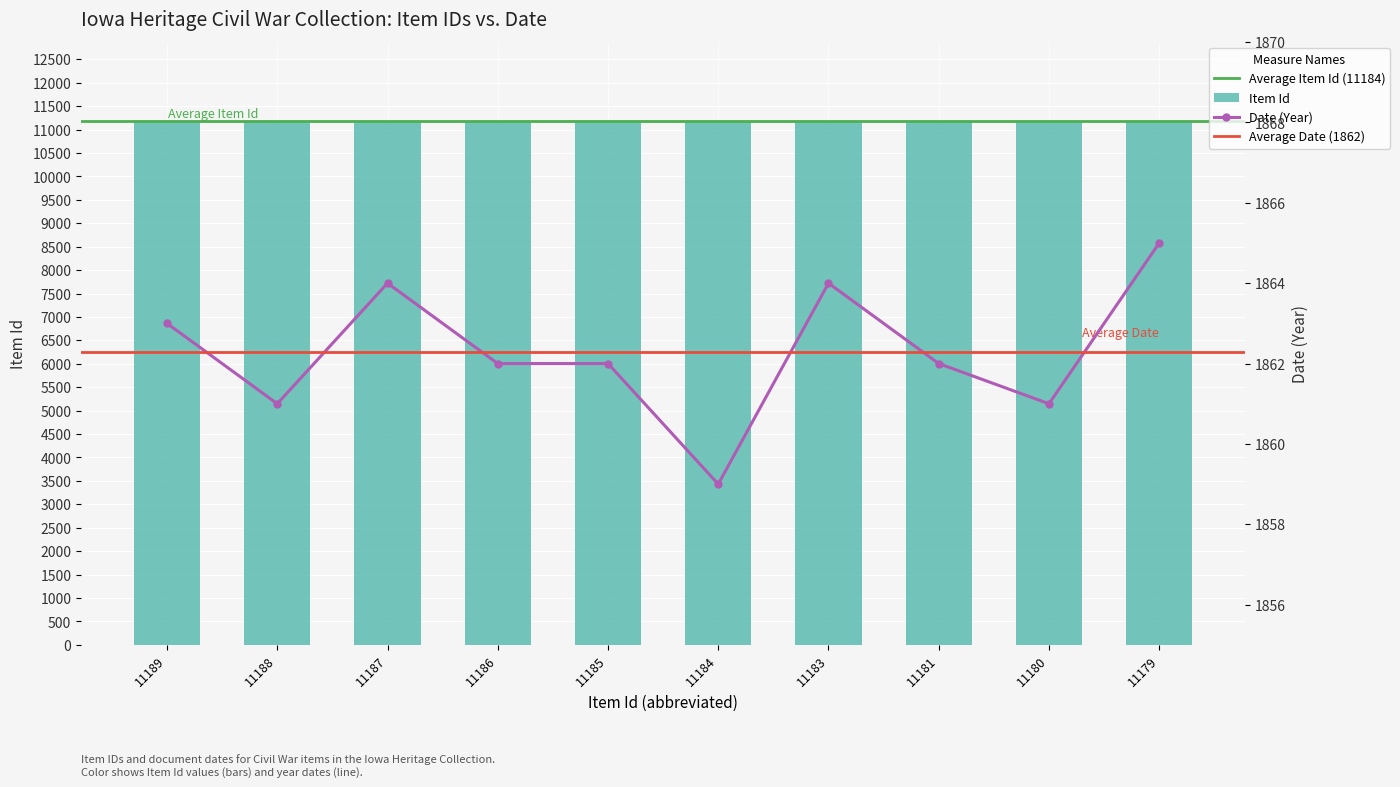

The Item Id series shows 11180 at 11180. True or false?

True